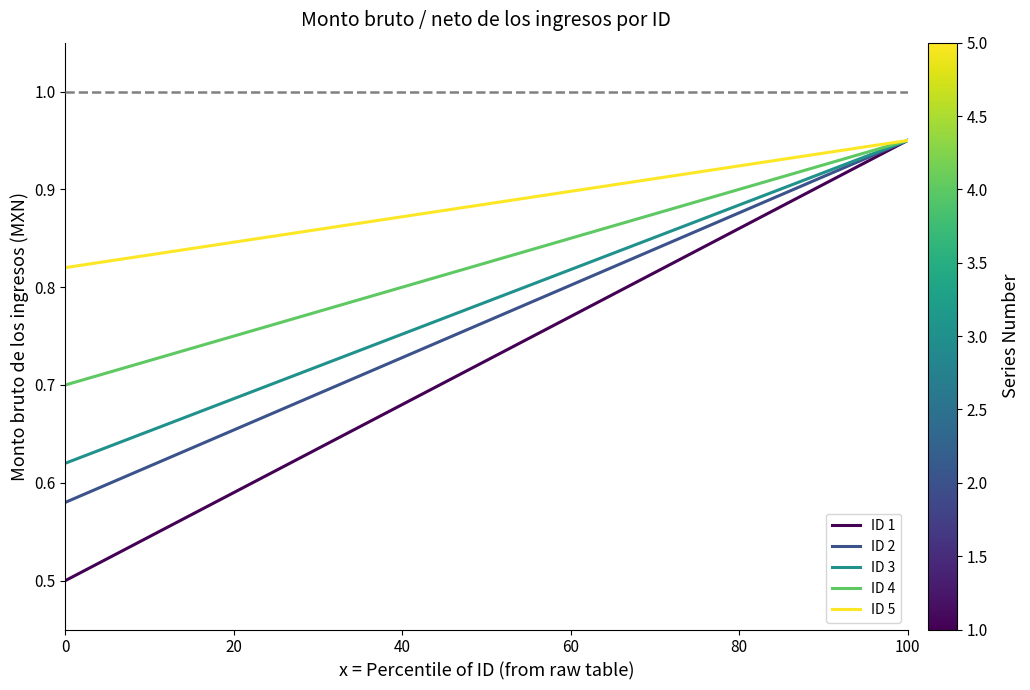

Which series has the largest total across all categories?

ID 5